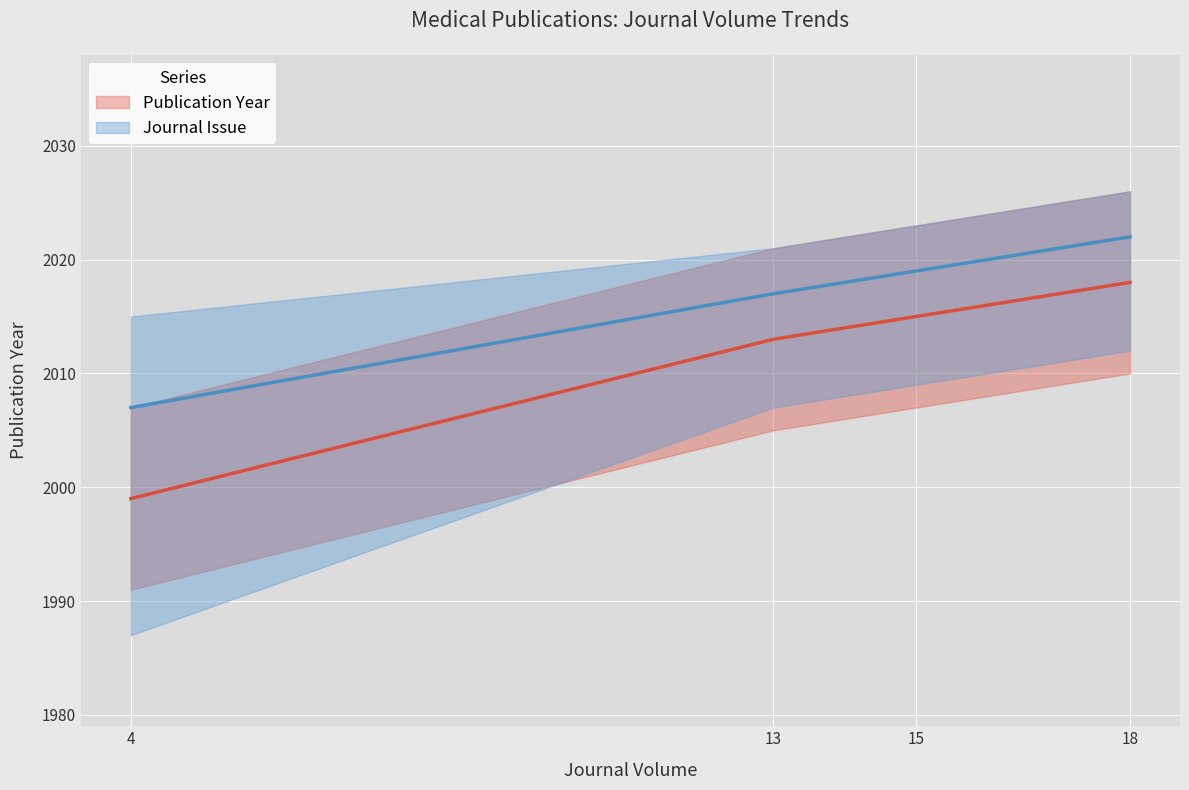

How many values are between 2013 and 2018?

3